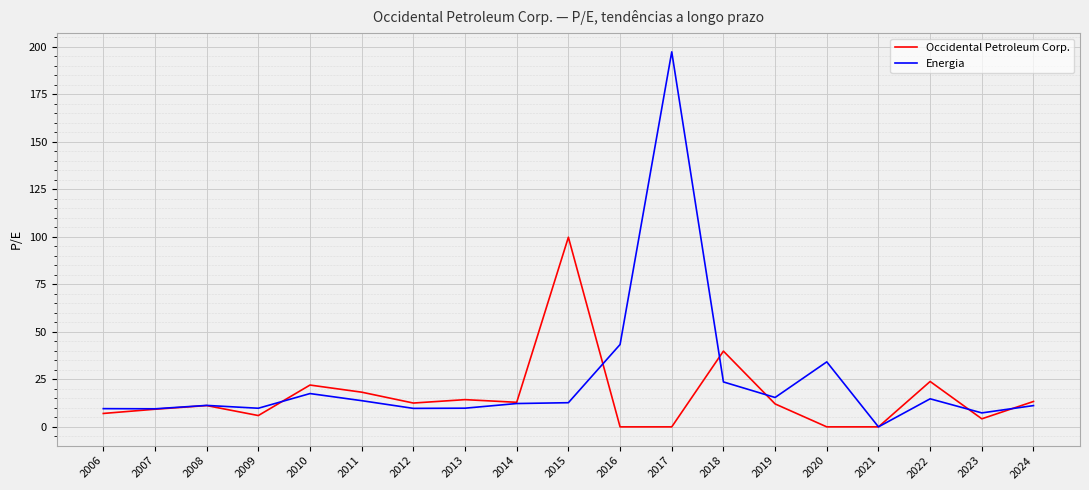

Rank the series by their average value, from highest to lowest.

Energia, Occidental Petroleum Corp.